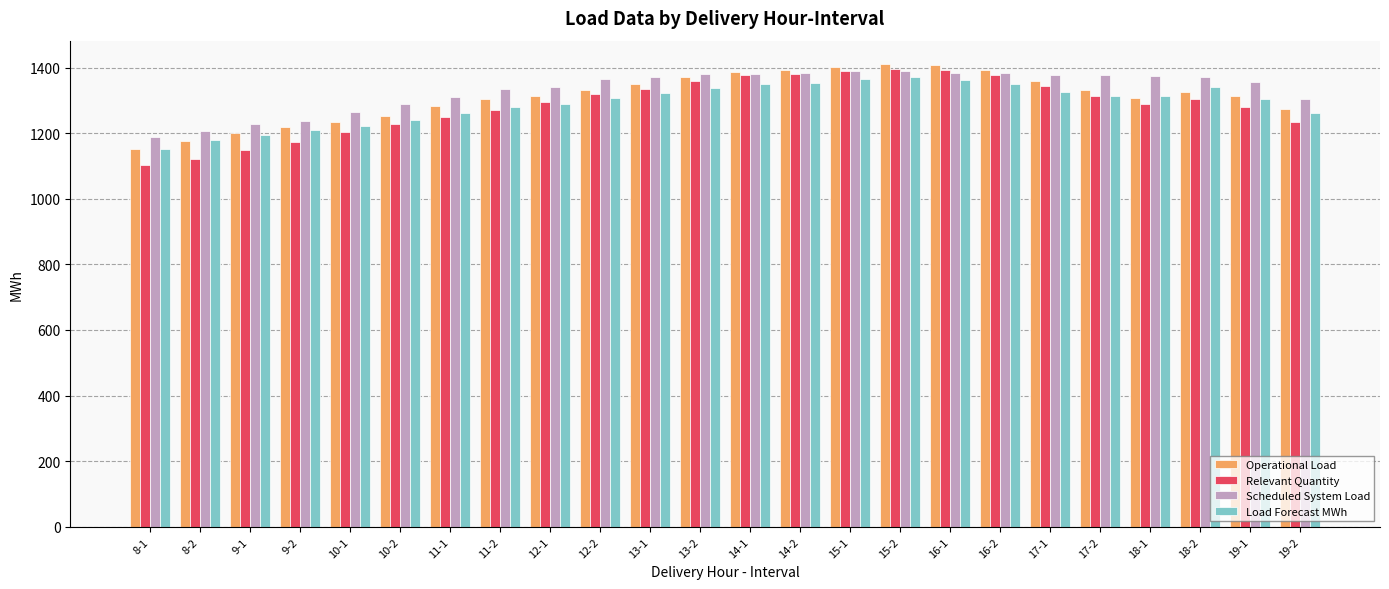

Are the bars grouped side by side (vs. stacked)?

Yes